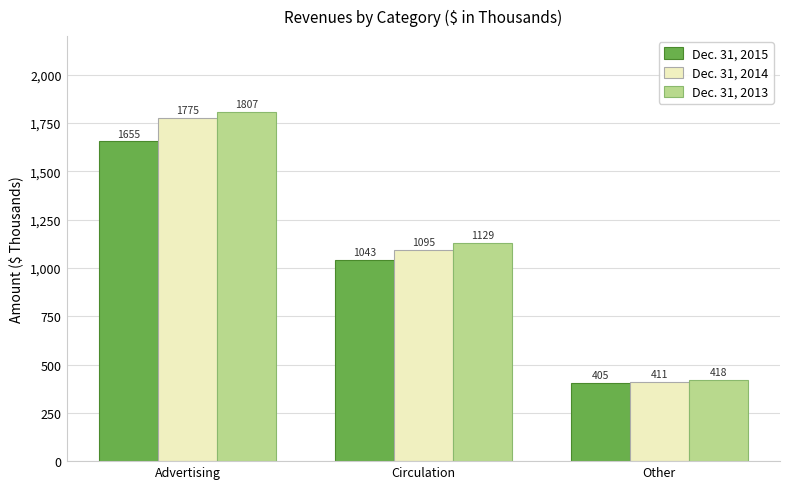

Does the chart contain any negative values?

No